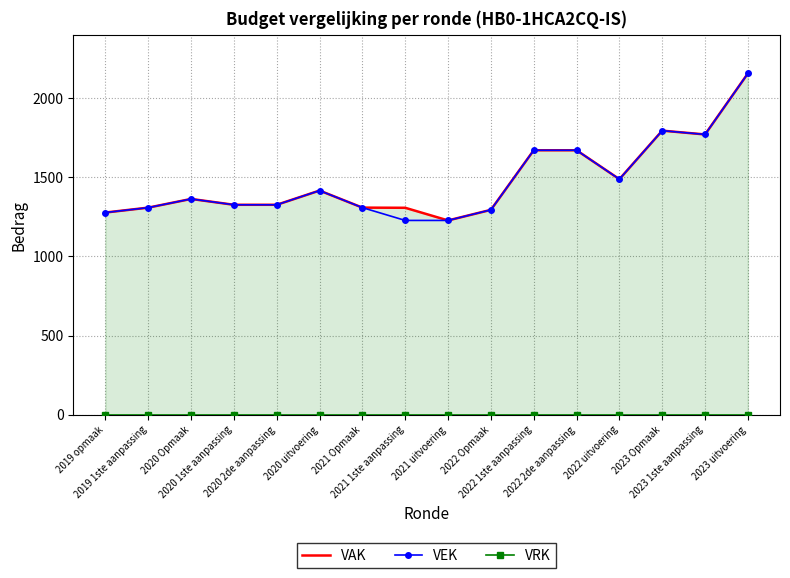

What is the total value across all series at 2022 uitvoering?

2978